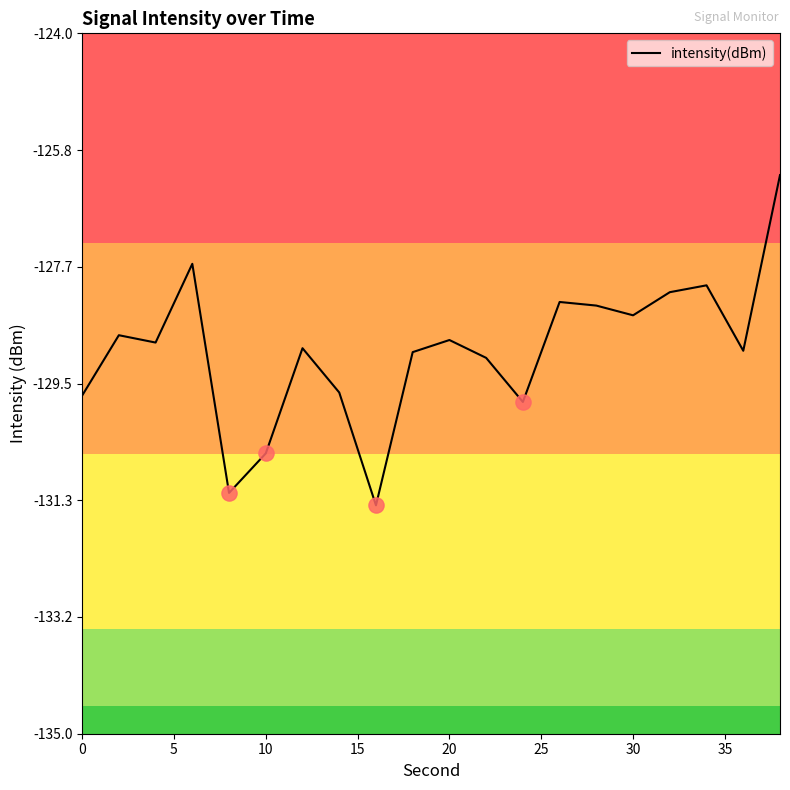

What is the greatest value displayed?

-126.2